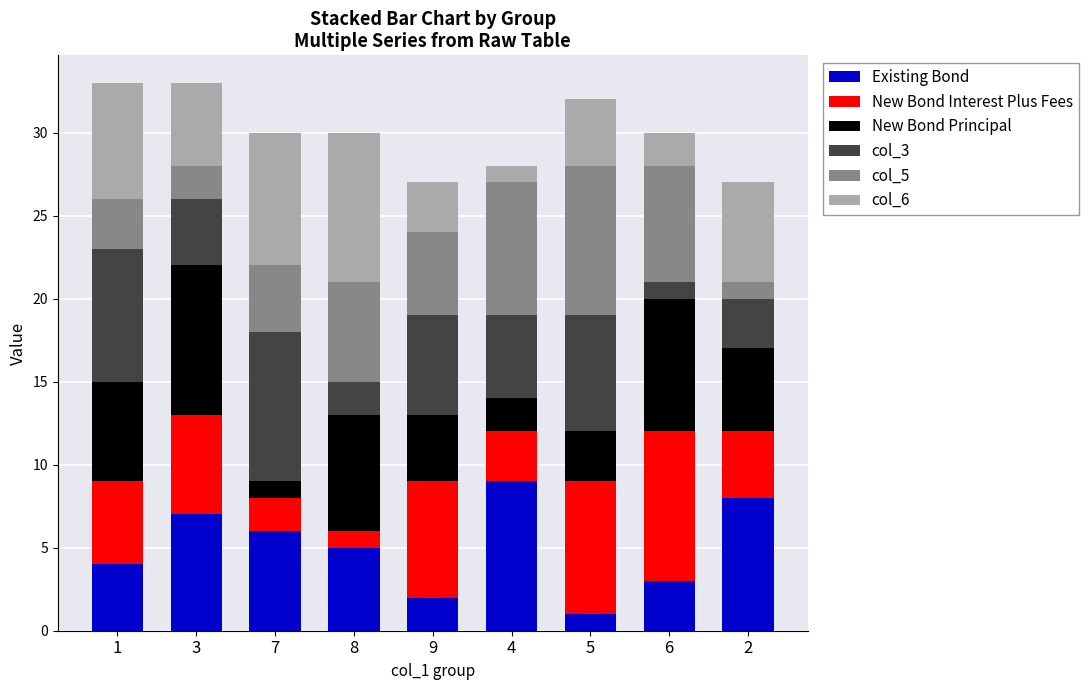

At which label does Existing Bond reach its minimum?

5